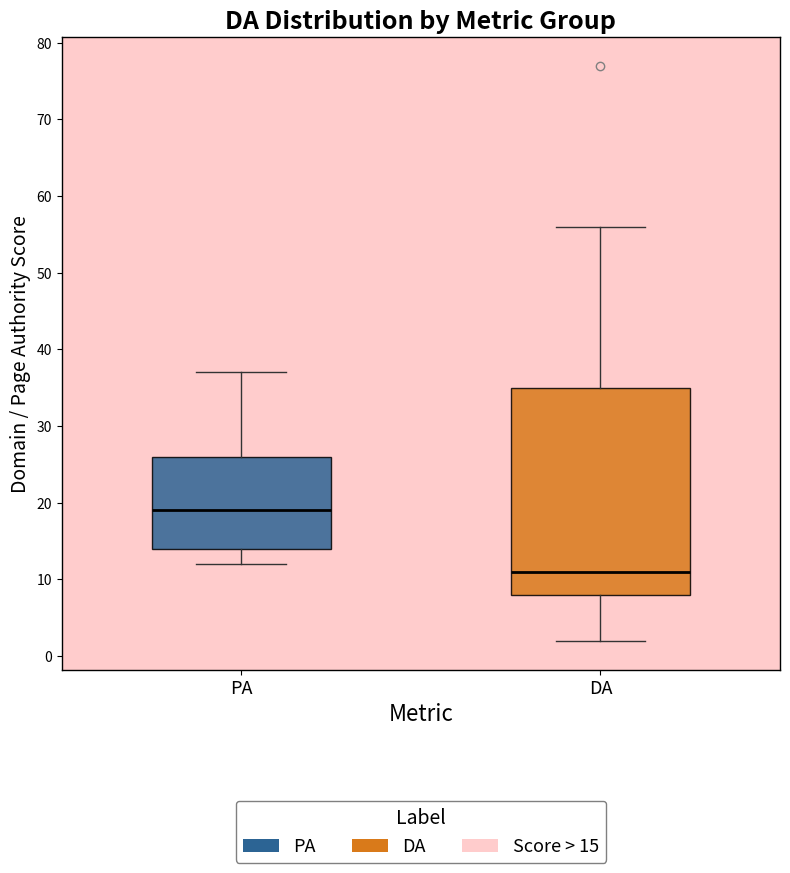

Where is the upper edge of the box for PA on the y-axis? The values are not printed on the chart, so give them approximately, as read against the axis.

26